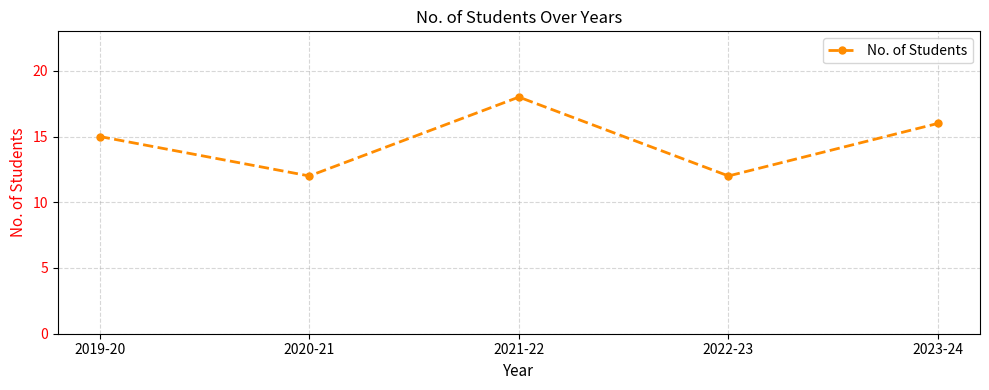

Reading right to left, list all the values displayed in this chart.

2023-24=16	2022-23=12	2021-22=18	2020-21=12	2019-20=15